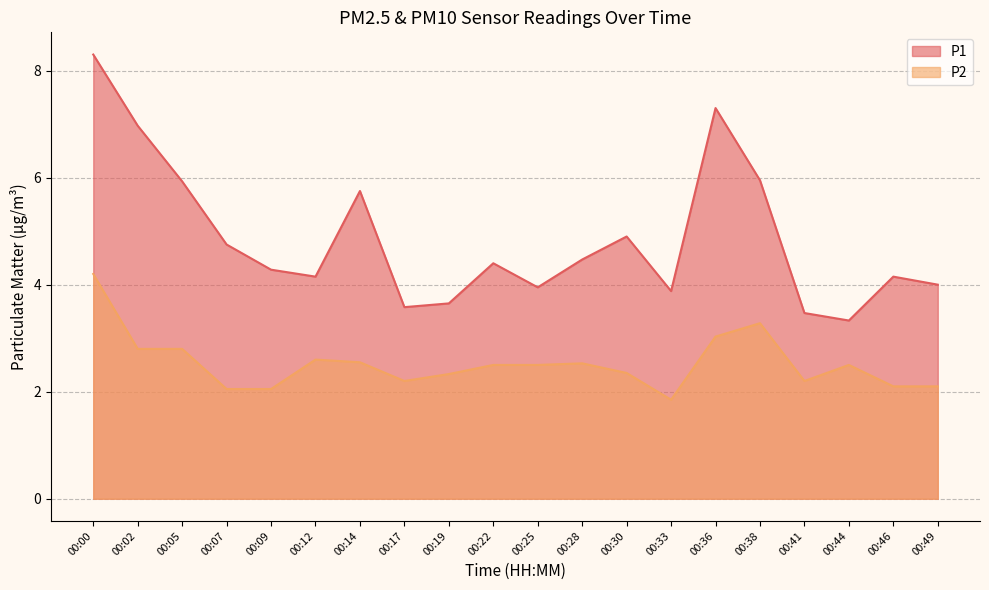

Reading right to left, transcribe all the data shown in this chart.

P1: 00:49=4.0	00:46=4.2	00:44=3.3	00:41=3.5	00:38=6.0	00:36=7.3	00:33=3.9	00:30=4.9	00:28=4.5	00:25=4.0	00:22=4.4	00:19=3.6	00:17=3.6	00:14=5.8	00:12=4.2	00:09=4.3	00:07=4.8	00:05=5.9	00:02=7.0	00:00=8.3
P2: 00:49=2.1	00:46=2.1	00:44=2.5	00:41=2.2	00:38=3.3	00:36=3.0	00:33=1.9	00:30=2.4	00:28=2.5	00:25=2.5	00:22=2.5	00:19=2.3	00:17=2.2	00:14=2.5	00:12=2.6	00:09=2.0	00:07=2.0	00:05=2.8	00:02=2.8	00:00=4.2